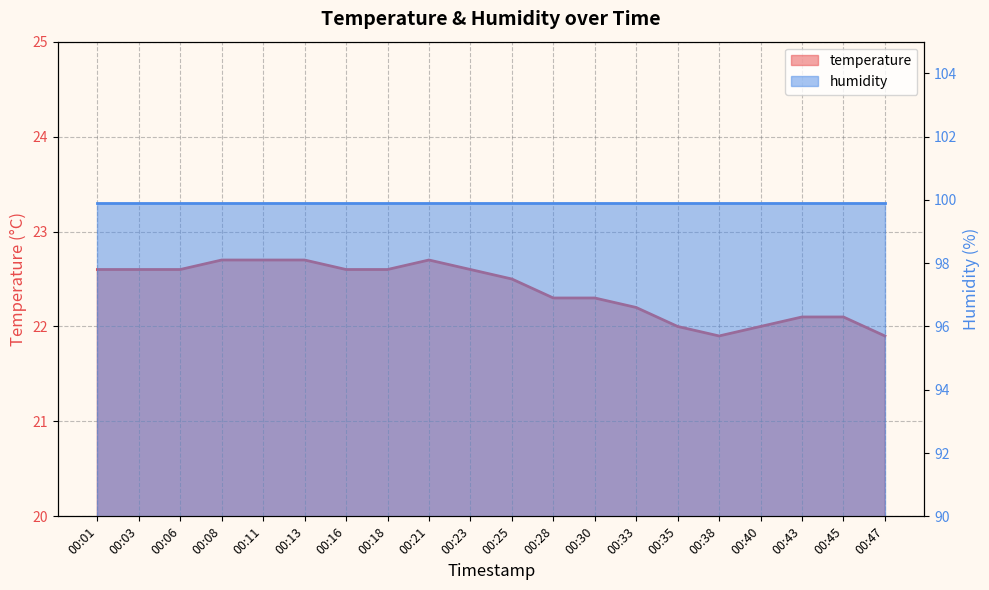

List the labels in order of value, smallest first.

00:38, 00:47, 00:35, 00:40, 00:43, 00:45, 00:33, 00:28, 00:30, 00:25, 00:01, 00:03, 00:06, 00:16, 00:18, 00:23, 00:08, 00:11, 00:13, 00:21